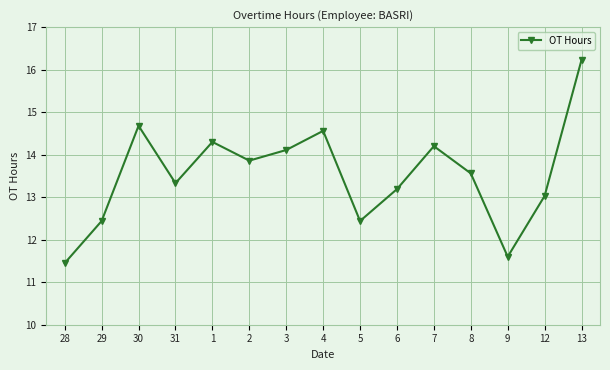

True or false: the data shows 17.4 at 5.

False